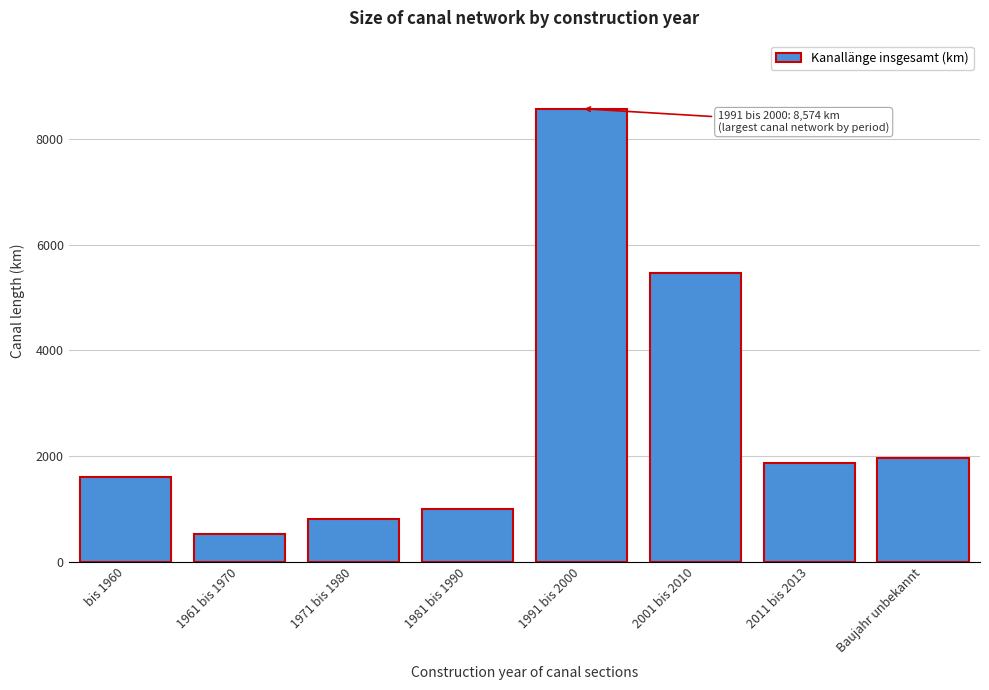

Reading left to right, transcribe all the data shown in this chart.

bis 1960=1609	1961 bis 1970=516	1971 bis 1980=815	1981 bis 1990=993	1991 bis 2000=8574	2001 bis 2010=5473	2011 bis 2013=1860	Baujahr unbekannt=1965